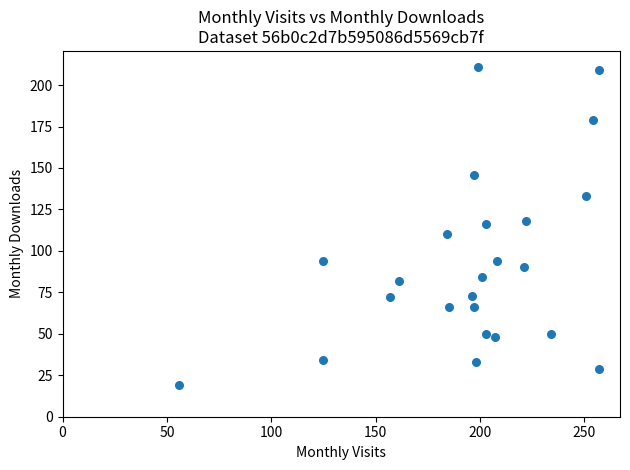

What is the range of X values (max minus min)?

201